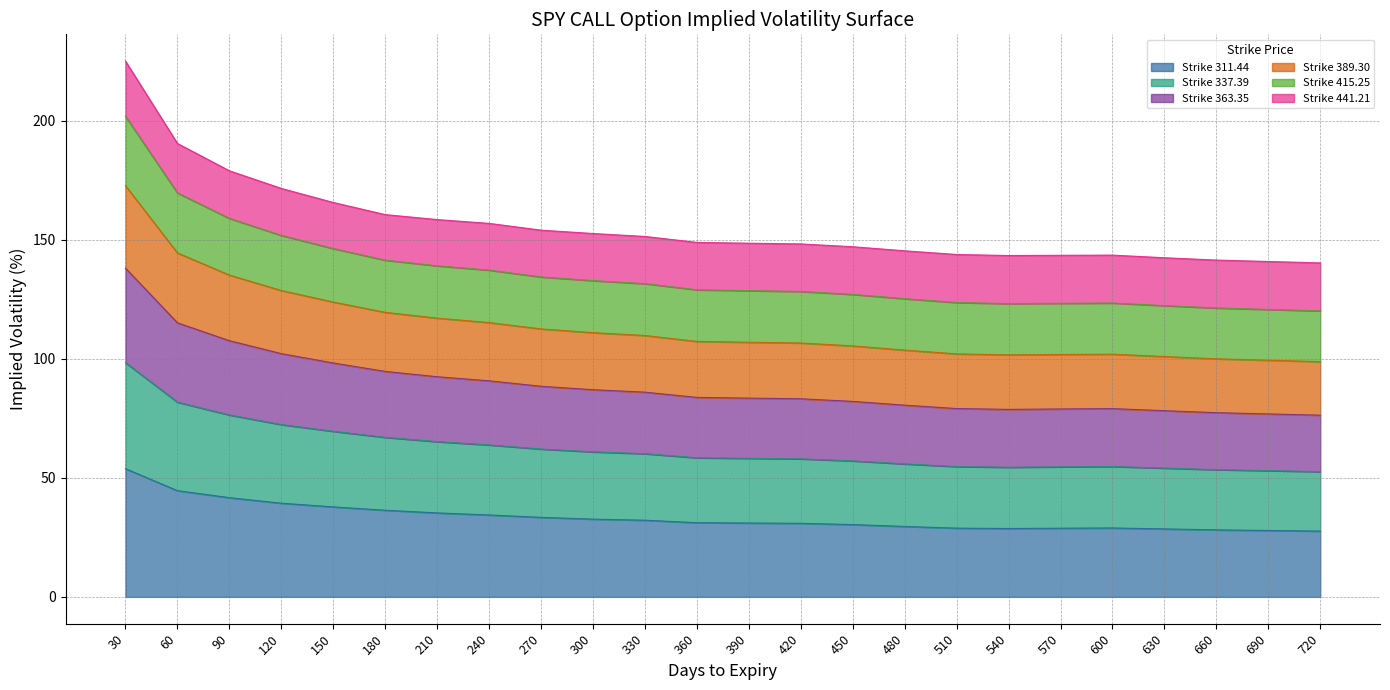

At which category is the sum across all series the highest?

30